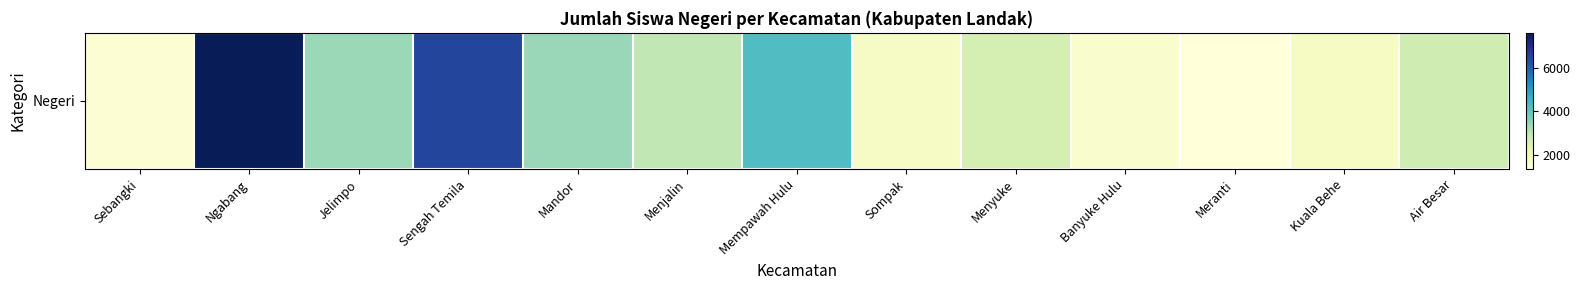

At which label does the data first exceed 2745?

Ngabang